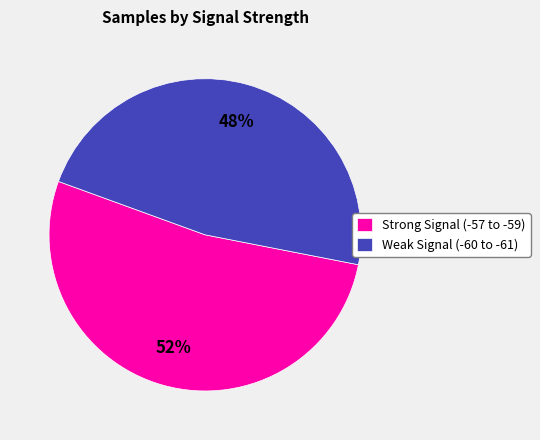

Which category has the smallest portion of the pie?

Weak Signal (-60 to -61)